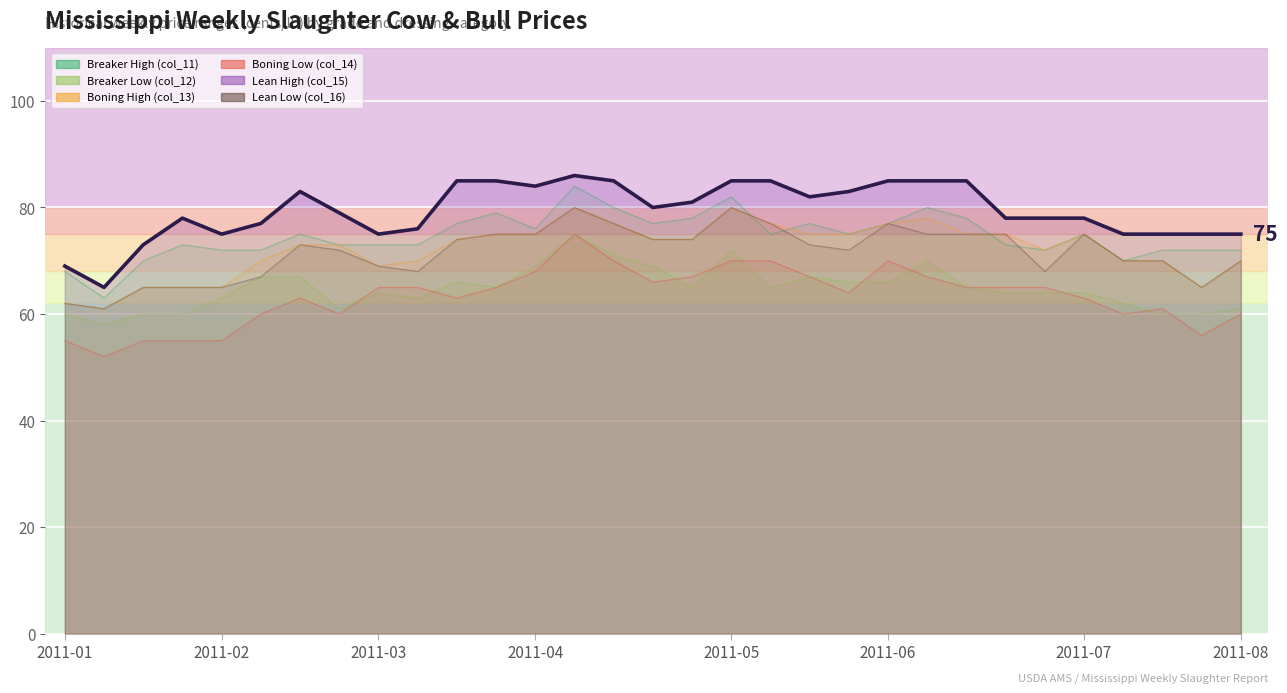

At which category does Lean High (col_15) reach its first local peak?

2011-01-29